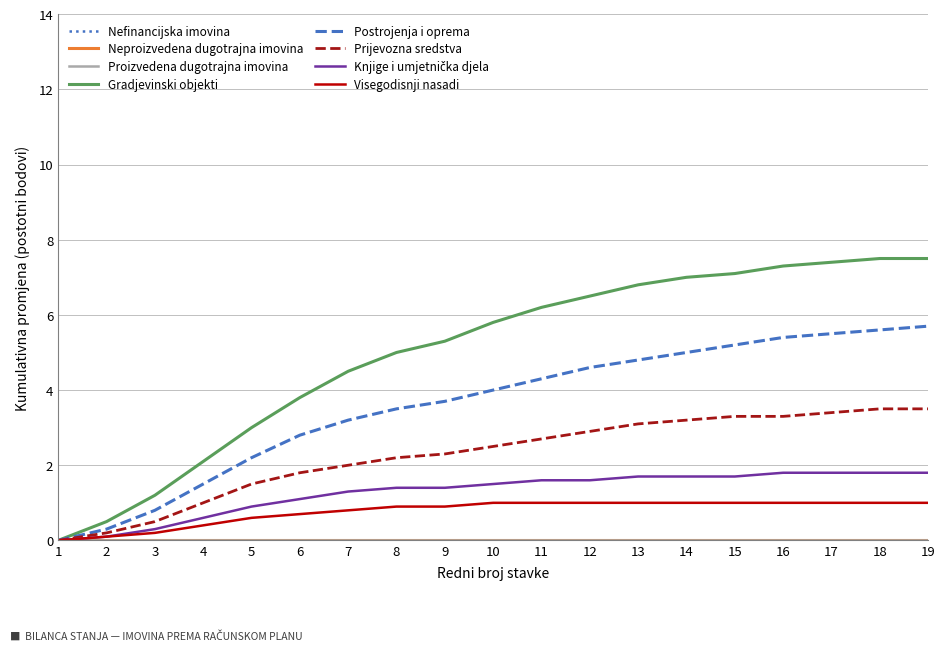

True or false: Prijevozna sredstva has a value of 3.6 at 11.

False